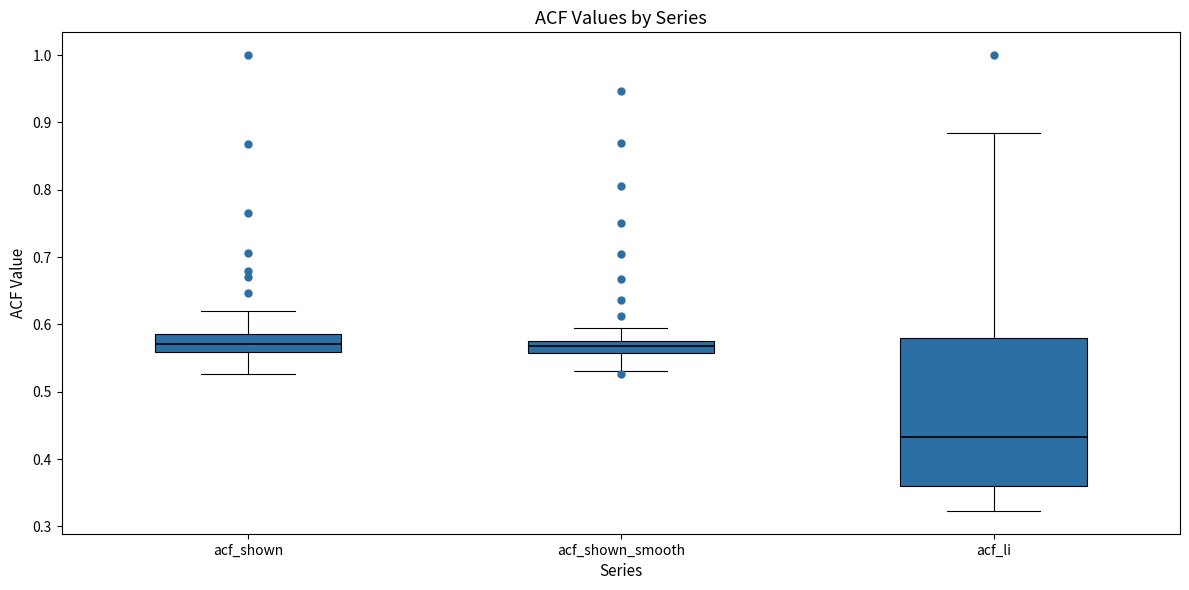

Reading left to right, transcribe this box plot: for each box, give where its median line is, the range the box spans, and where its two whiskers end, as read against the y-axis. The values are not printed on the chart, so give them approximately, as read against the axis.

acf_shown: median 0.57, box 0.56 to 0.59, whiskers 0.53 to 0.62
acf_shown_smooth: median 0.57, box 0.56 to 0.58, whiskers 0.53 to 0.59
acf_li: median 0.43, box 0.36 to 0.58, whiskers 0.32 to 0.89